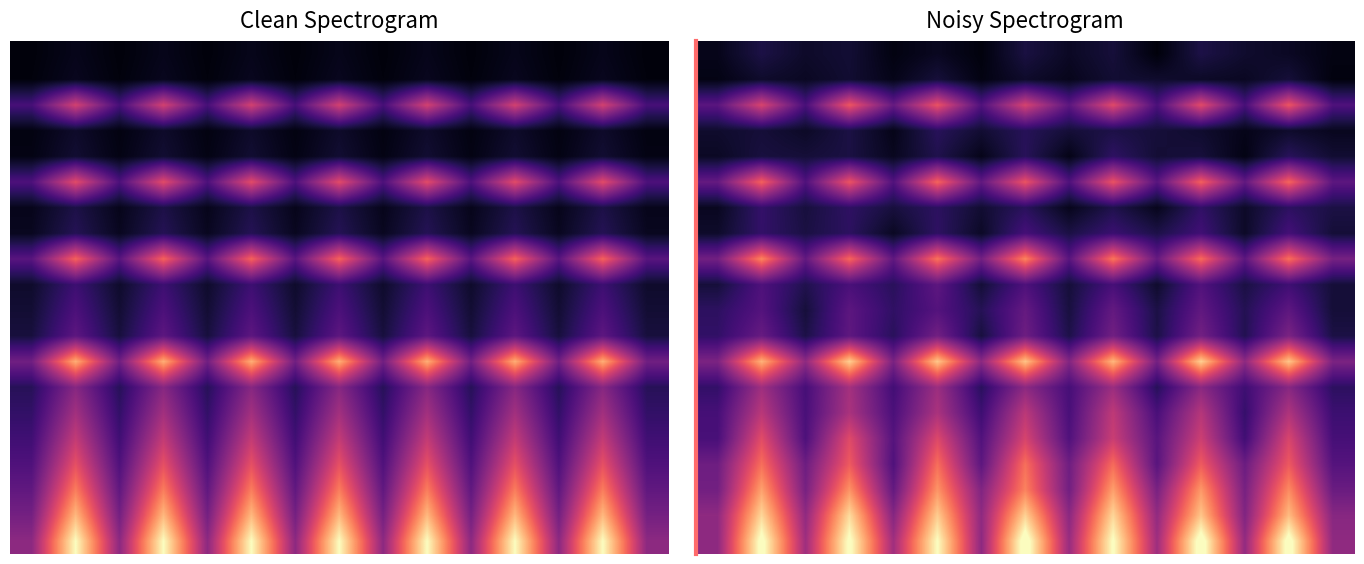

At how many categories does at least one series exceed 7?

7